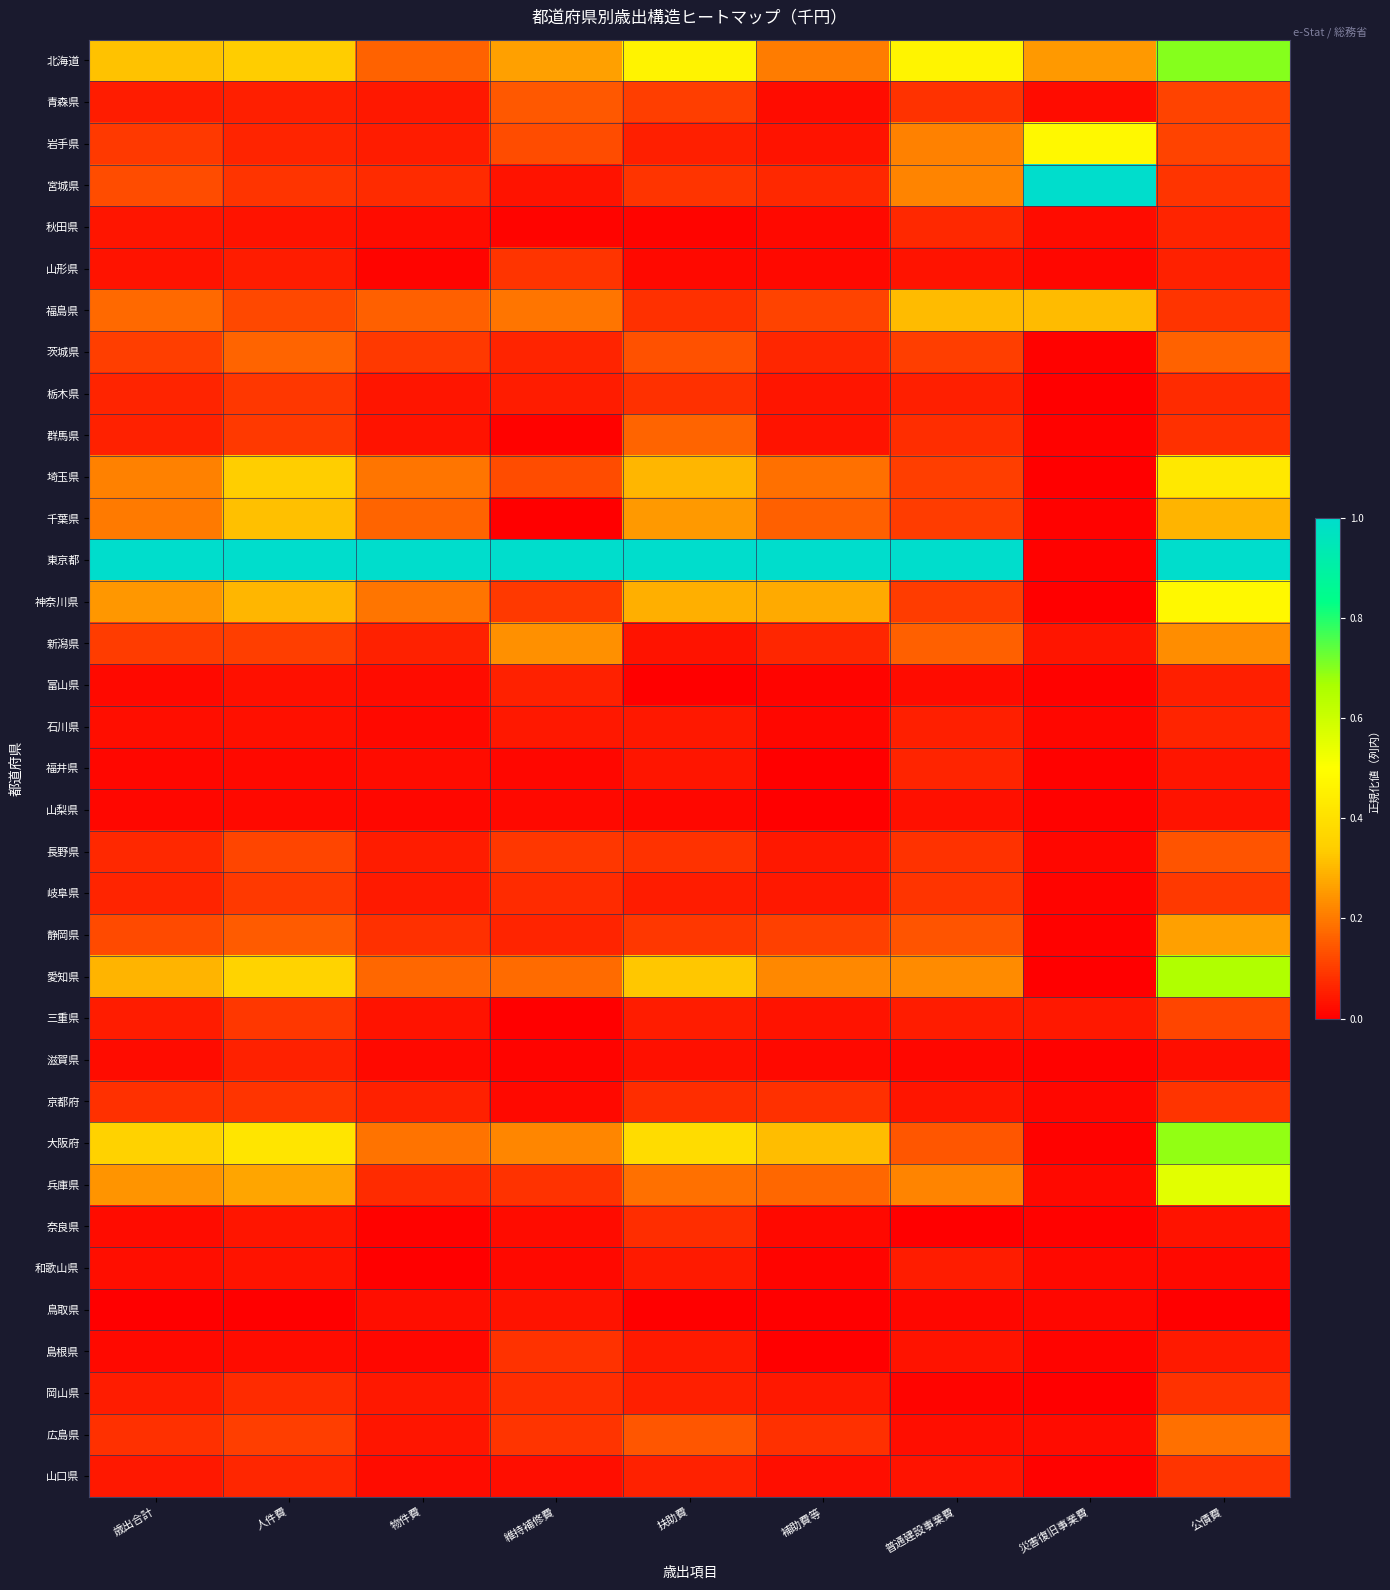

At how many categories does at least one series exceed 0?

9